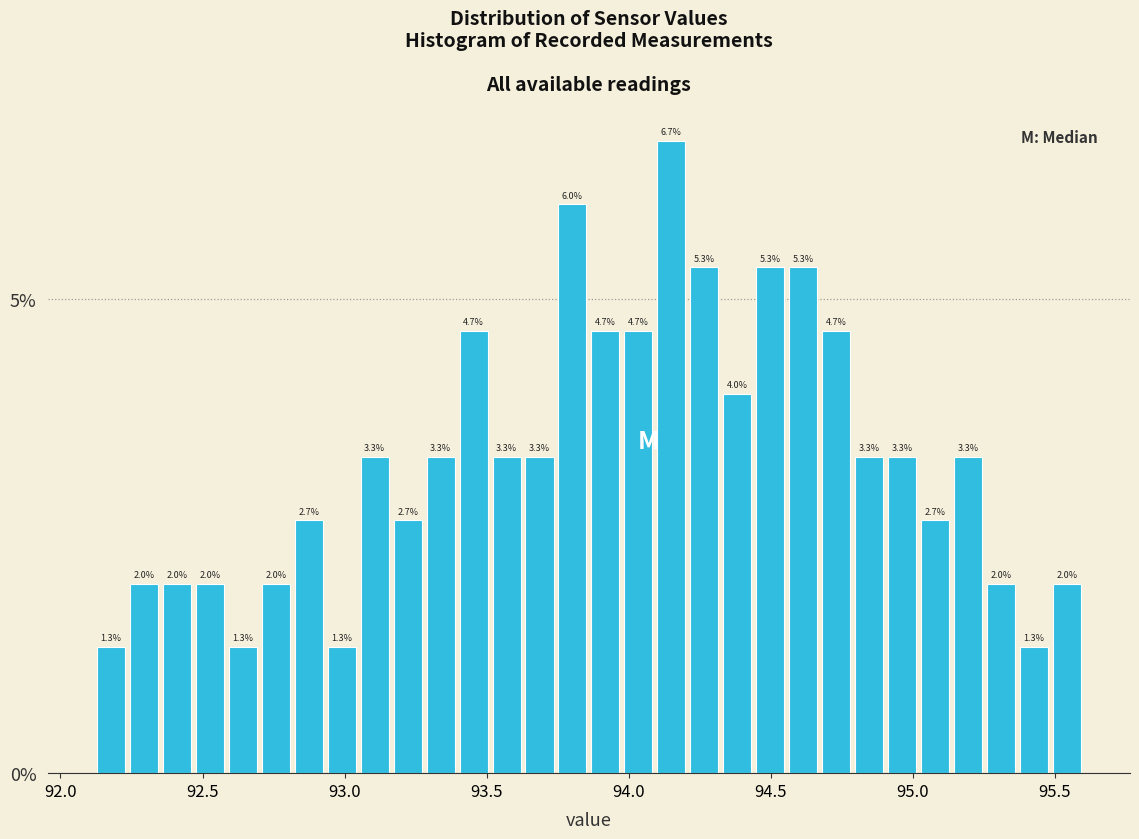

Read against the x-axis, roughly where is the centre of the tallest bar?

94.15